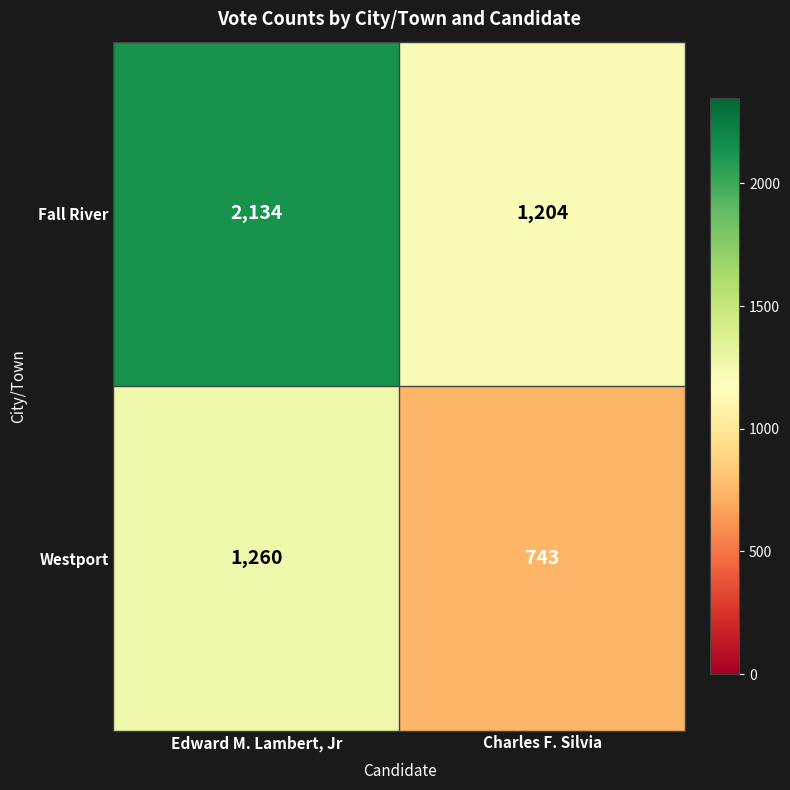

Reading right to left, what are all the values shown in this chart?

Fall River: 1204	2134
Westport: 743	1260